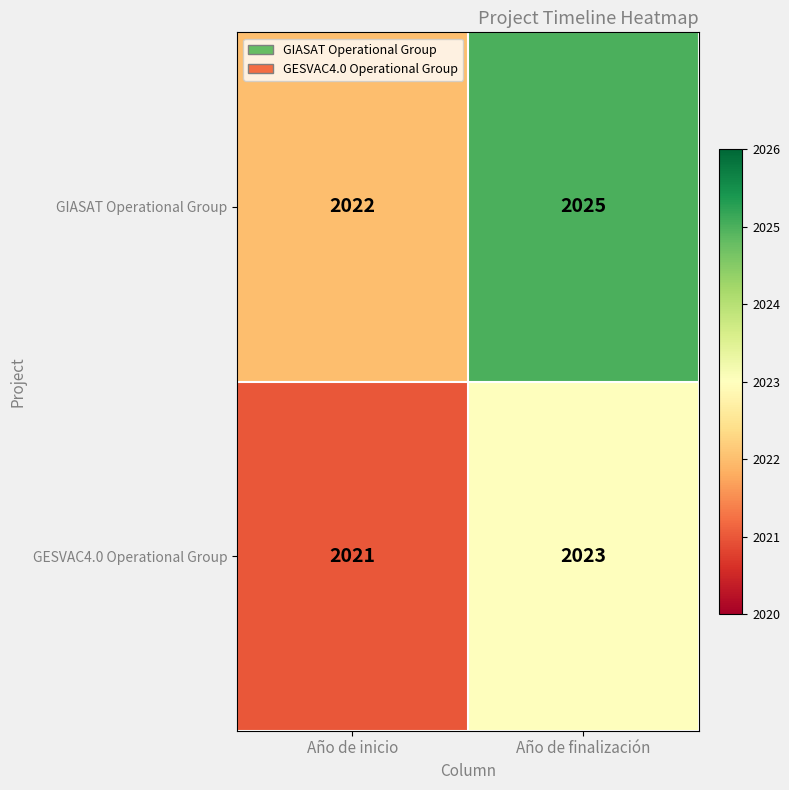

At Año de inicio, list the series in order from largest to smallest.

GIASAT Operational Group, GESVAC4.0 Operational Group